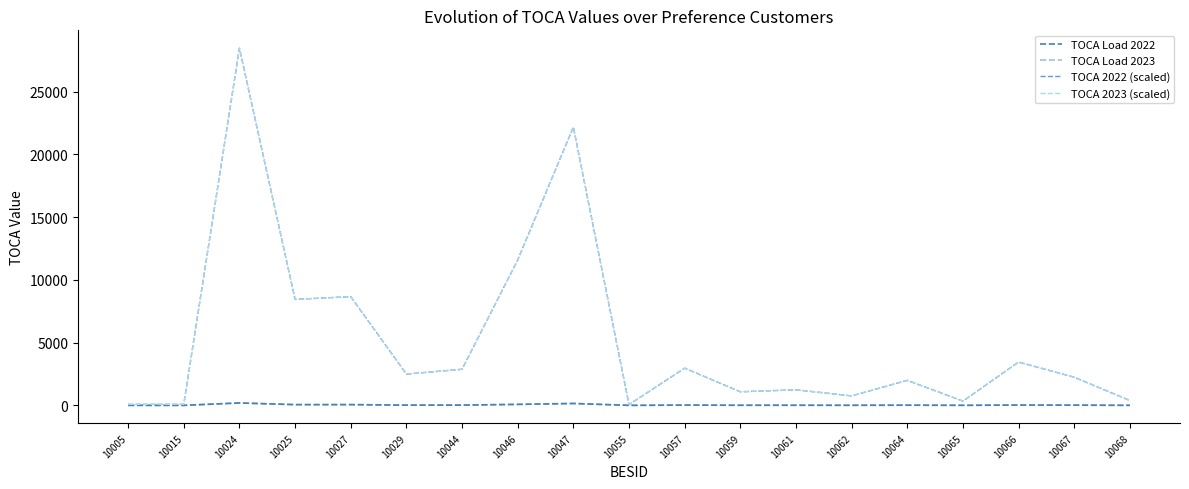

How many lines are shown in the chart?

4